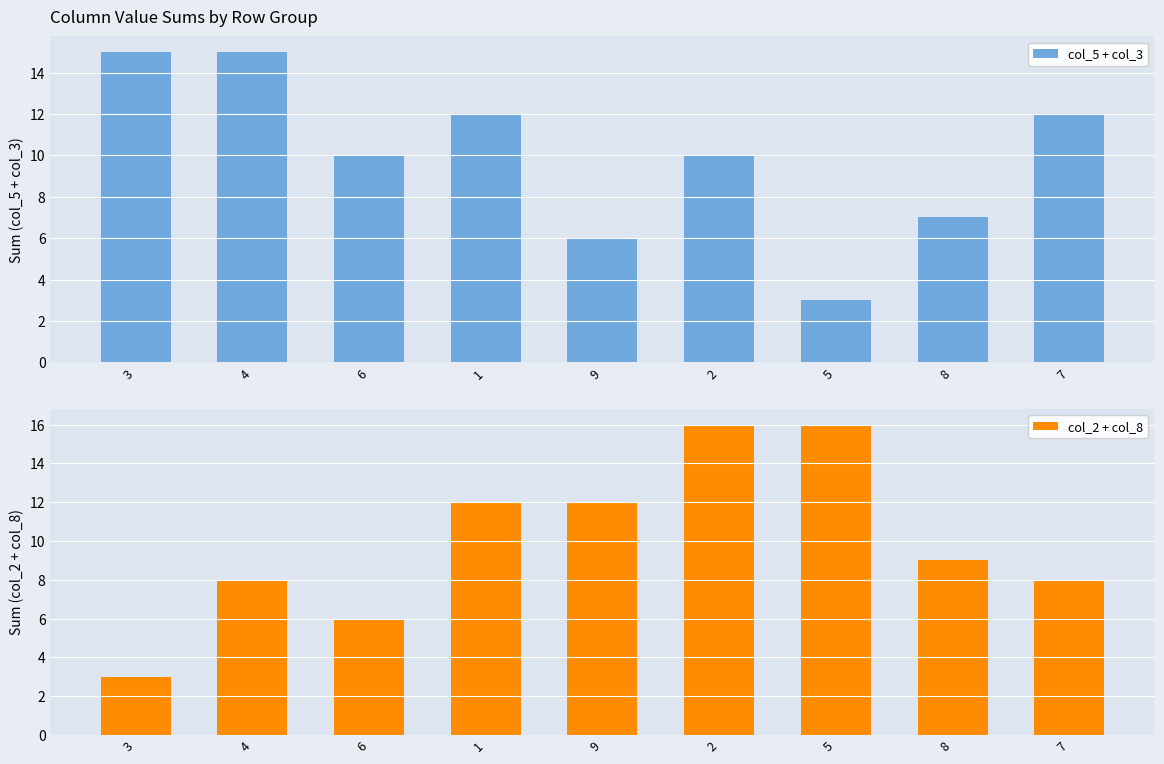

What is the difference between the maximum and minimum values in the col_5 + col_3 series?

12